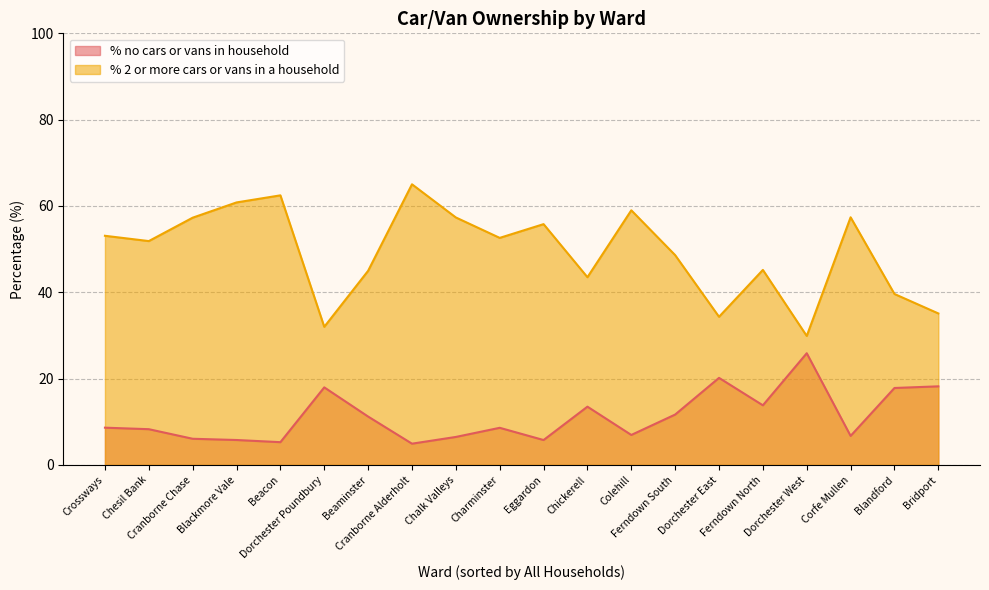

True or false: % no cars or vans in household and % 2 or more cars or vans in a household cross at least once.

False